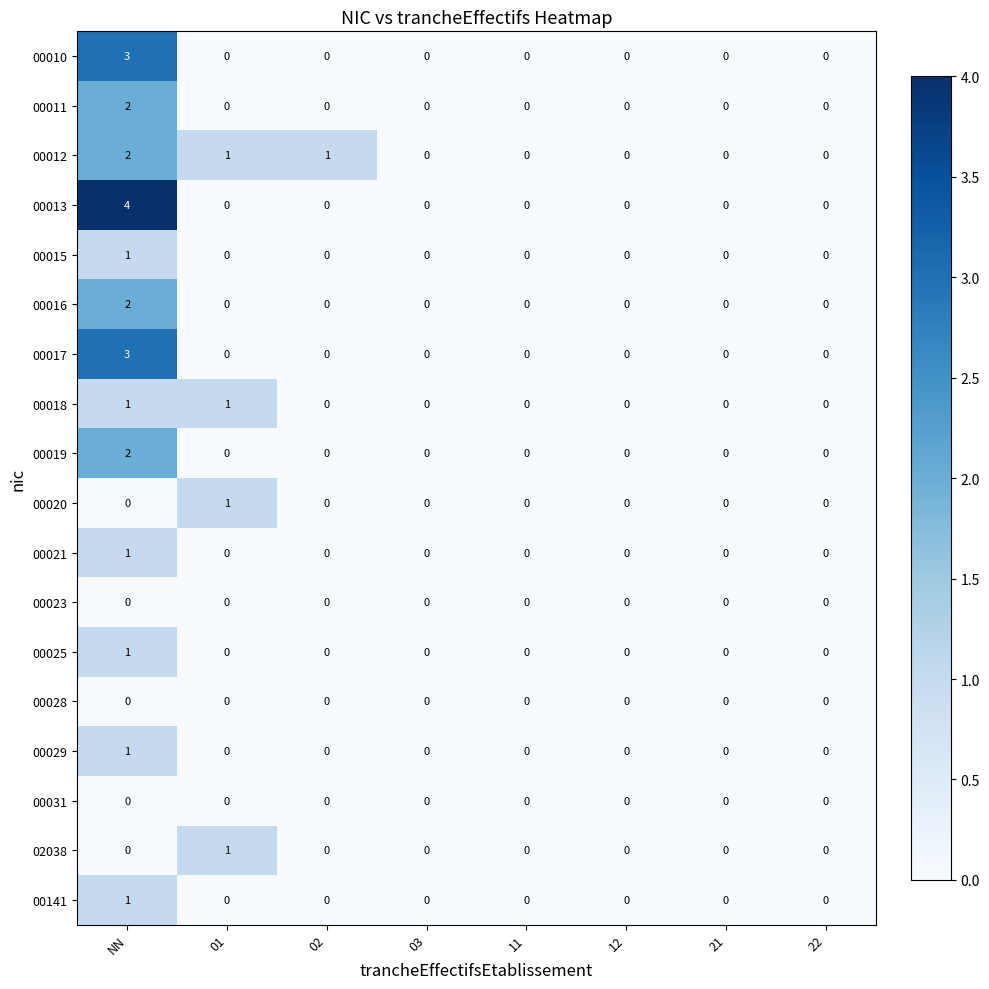

The 00029 series shows 2 at NN. True or false?

False